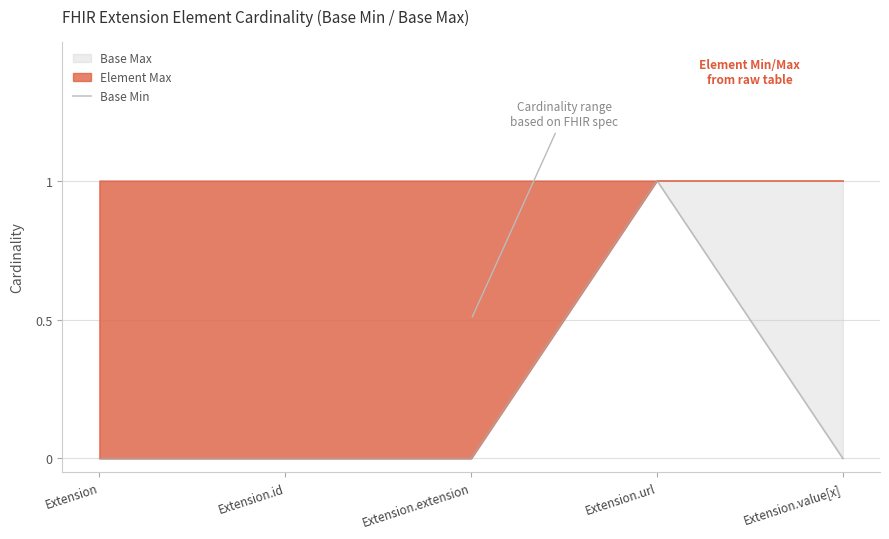

True or false: the data has more than 0 interior local peaks.

True